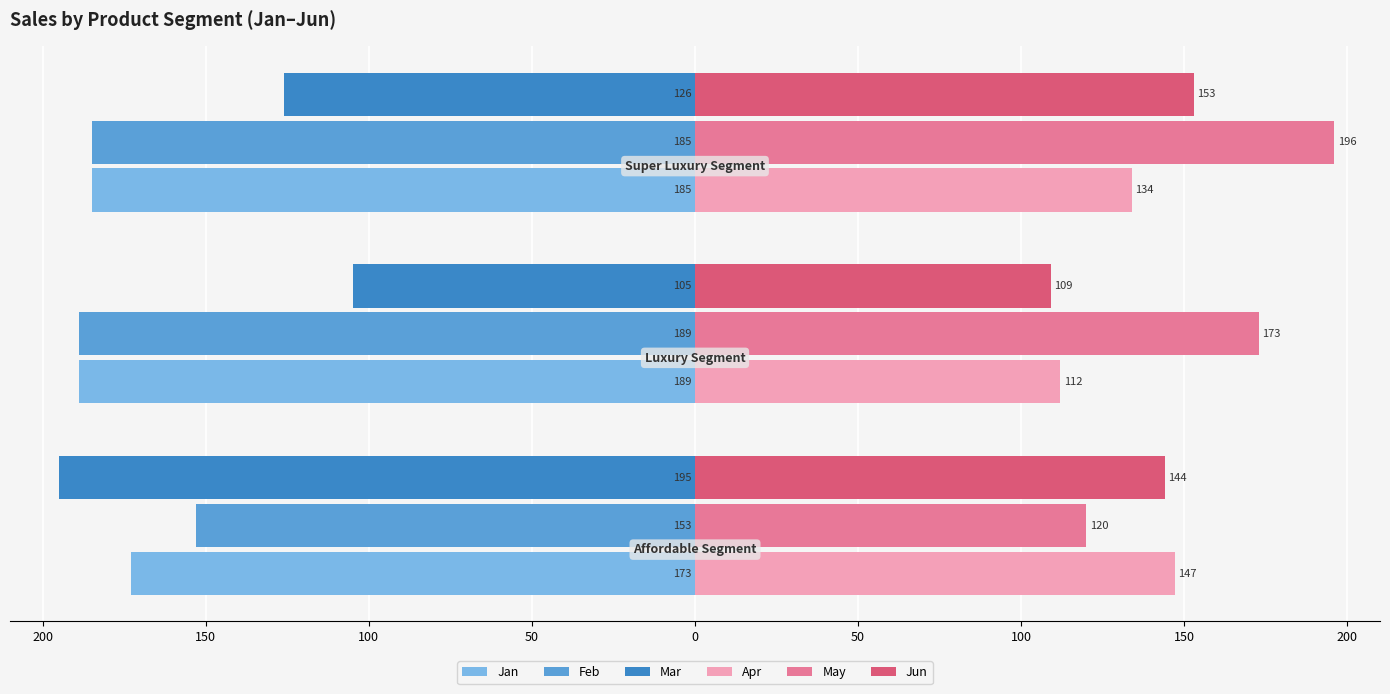

What are all the series names shown in the legend?

Jan, Feb, Mar, Apr, May, Jun